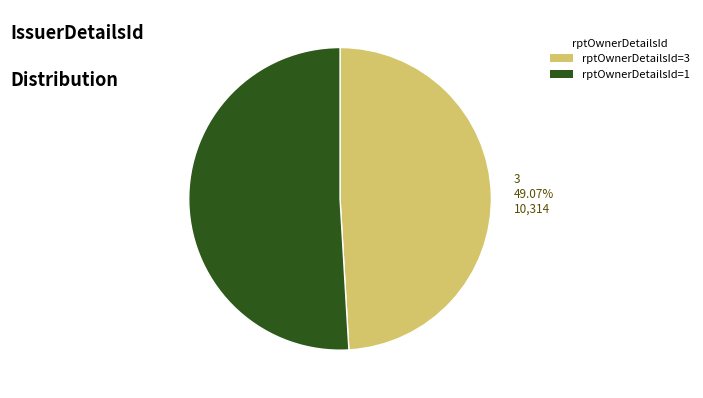

Which slice is the smallest?

3